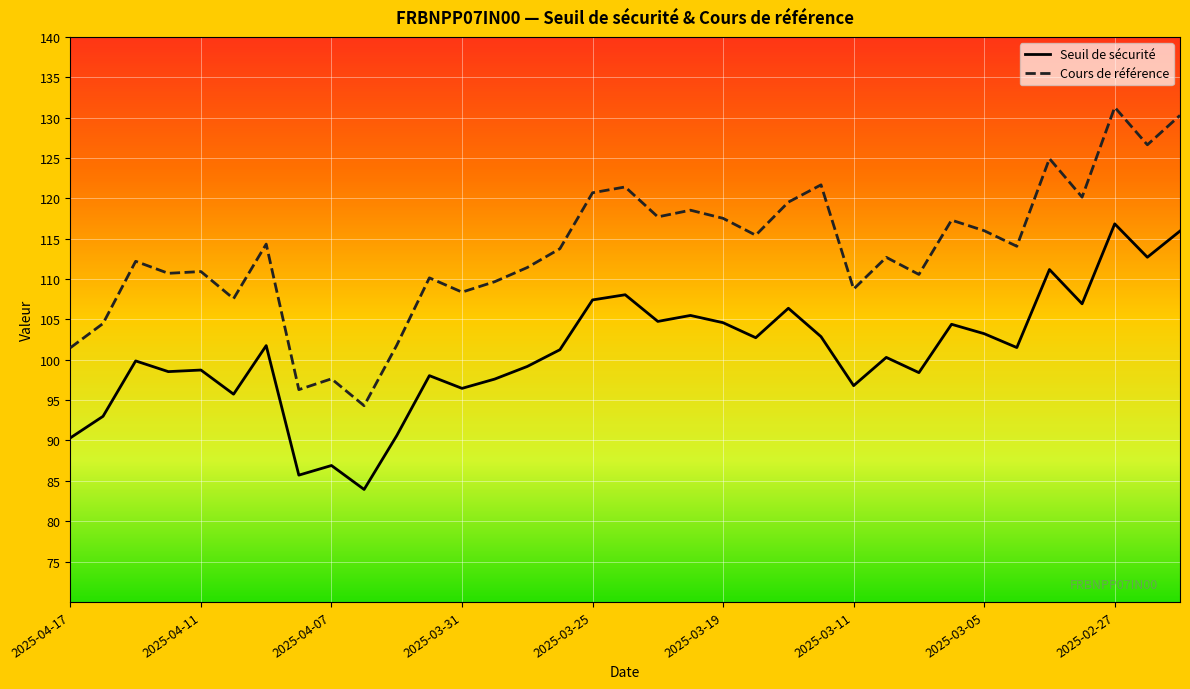

What is the minimum value shown in the chart?

83.9